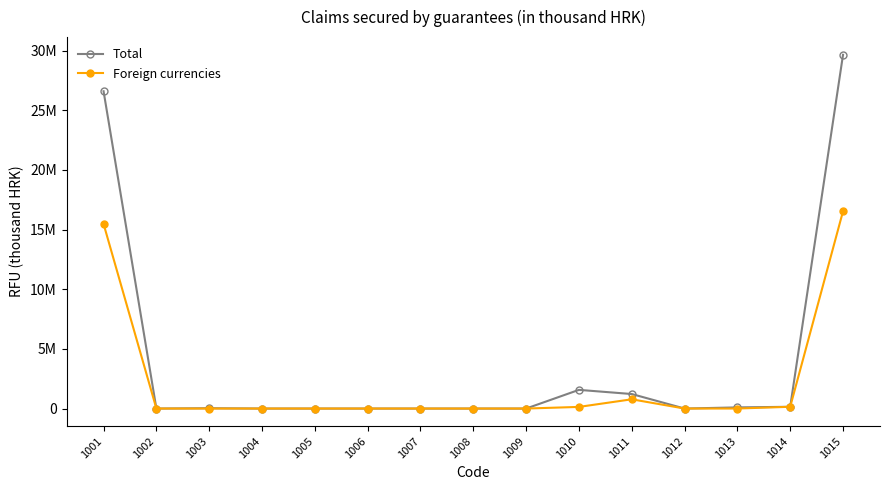

At how many categories does at least one series exceed 13477518?

2